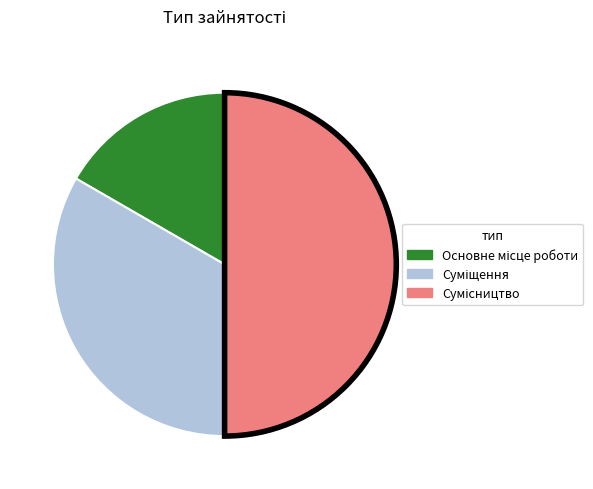

How many slices are in this pie chart?

3